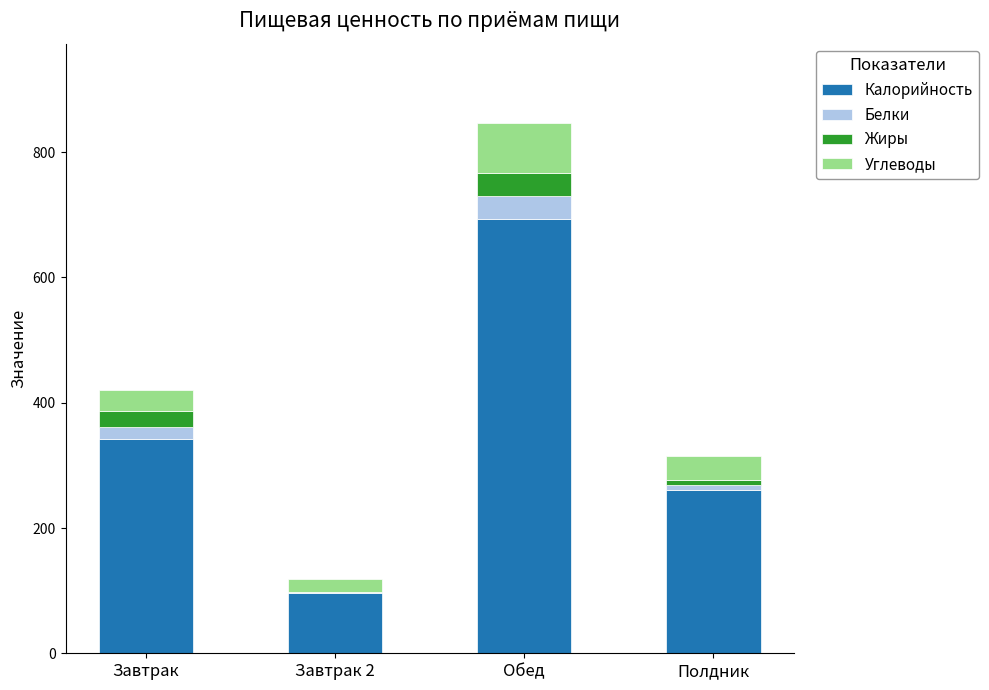

Are the bars grouped side by side (vs. stacked)?

No